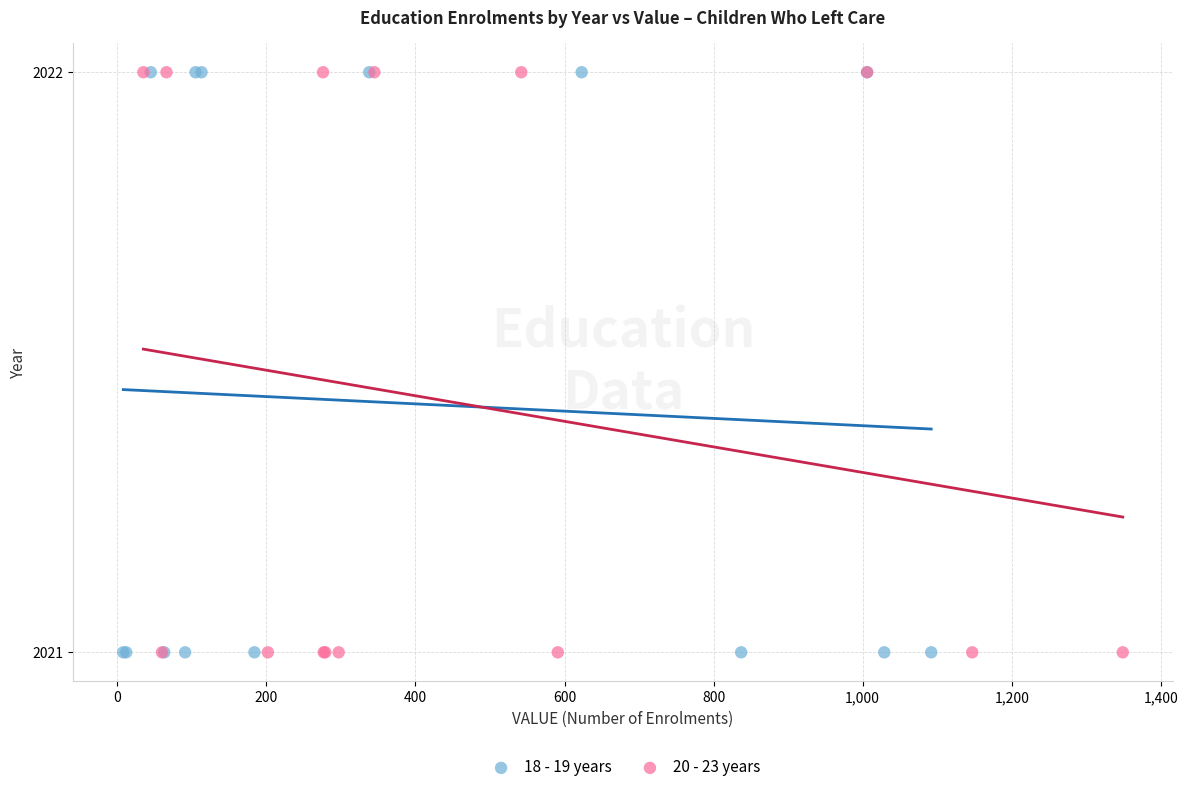

What are all the series names shown in the legend?

18 - 19 years, 20 - 23 years